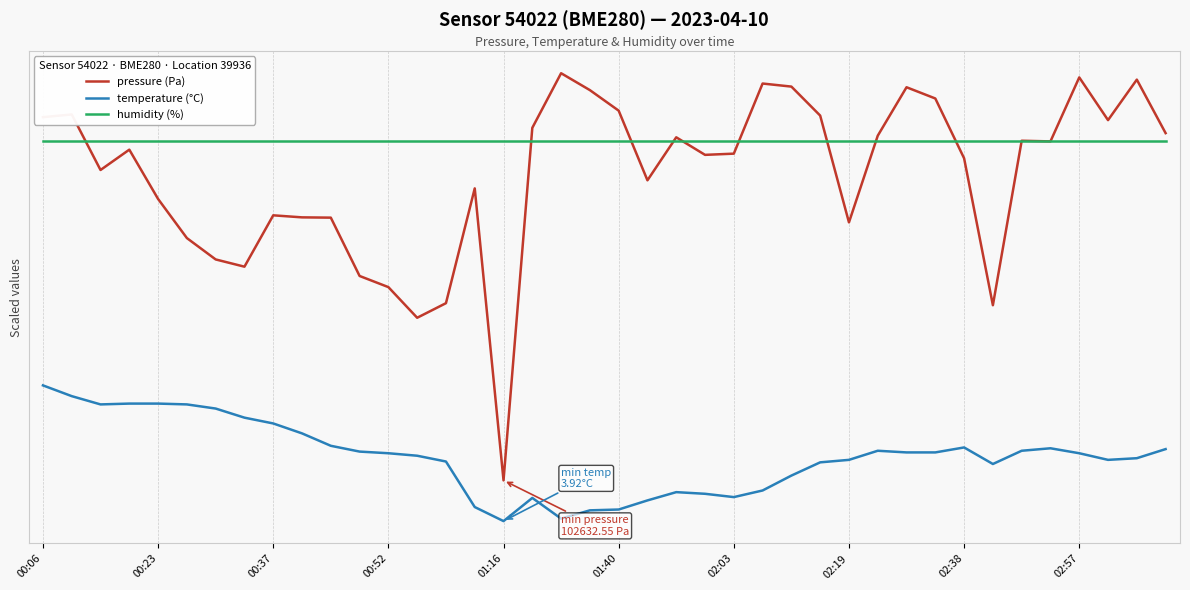

What are all the series names shown in the legend?

pressure (Pa), temperature (°C), humidity (%)